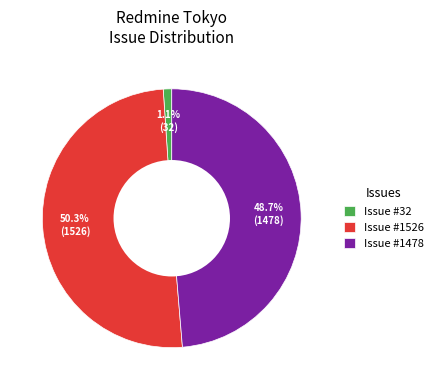

Which slice represents more than half of the pie?

Issue #1526